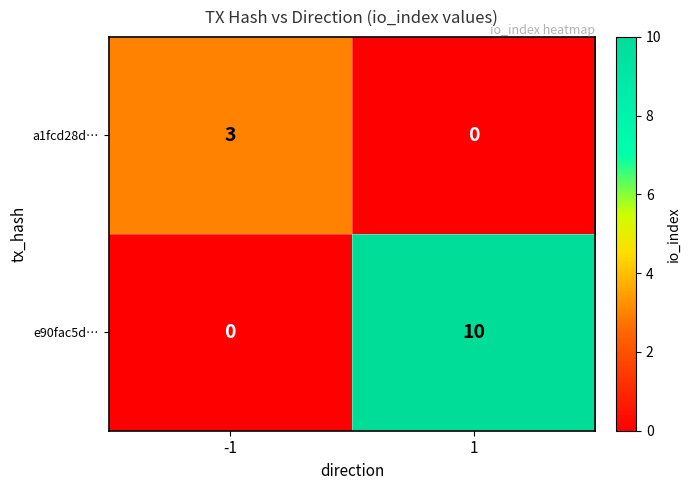

The e90fac5d… series shows 2 at 1. True or false?

False